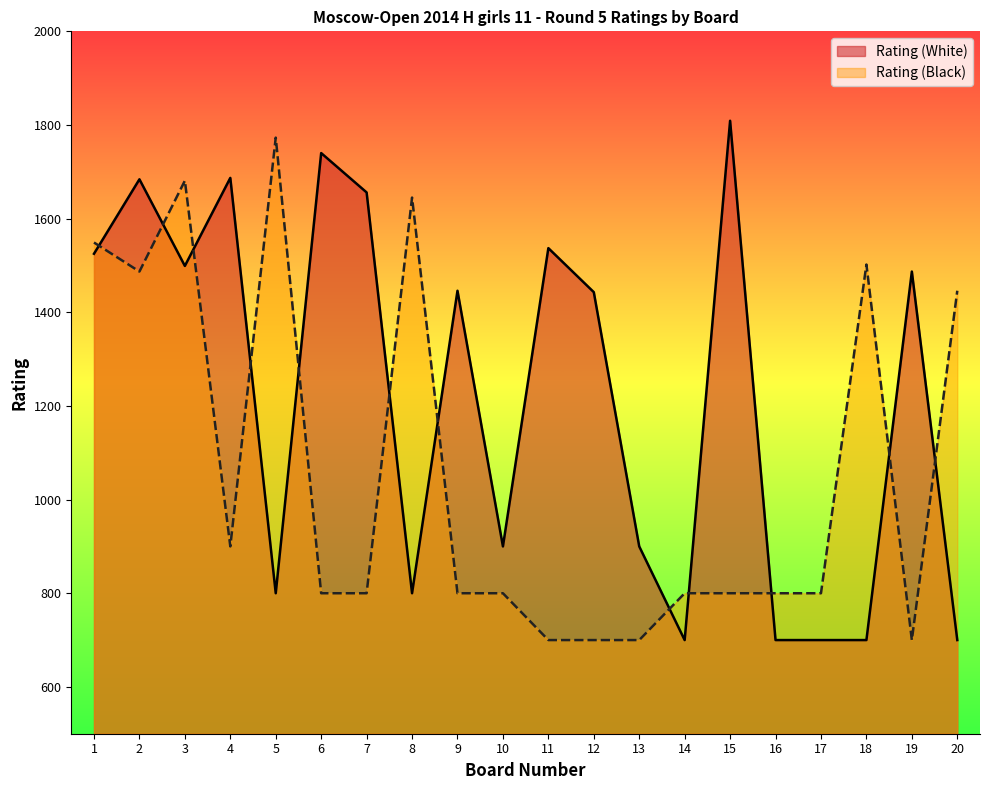

Which series has the largest total across all categories?

Rating (White)